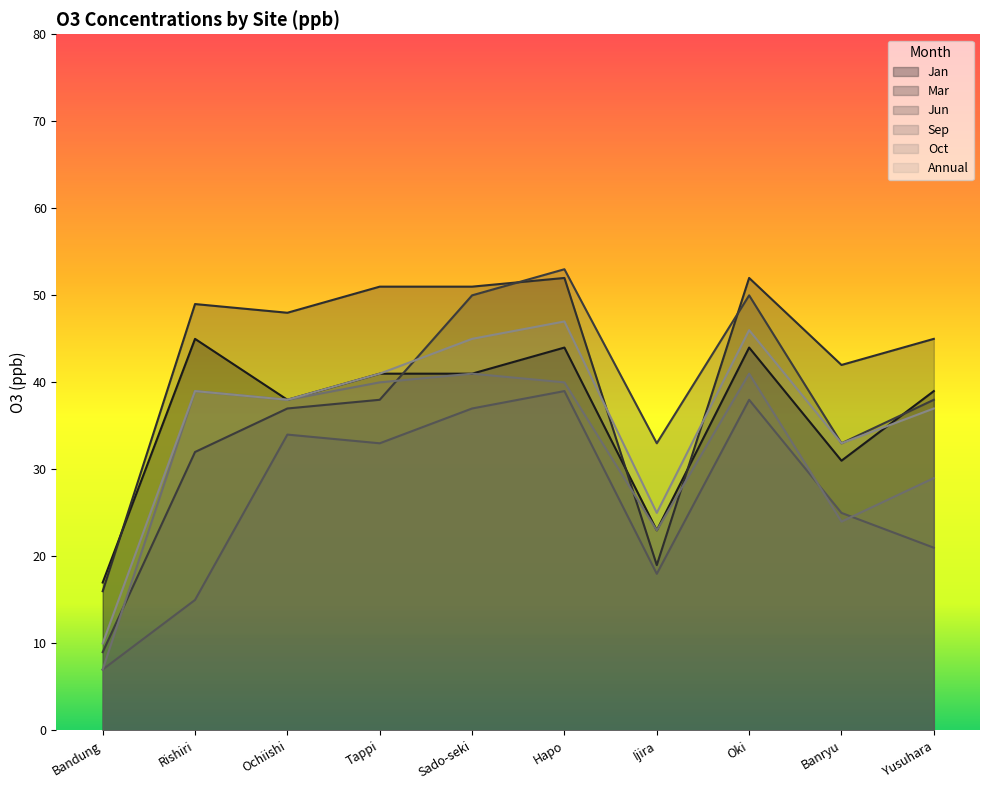

At which category is the sum across all series the highest?

Hapo